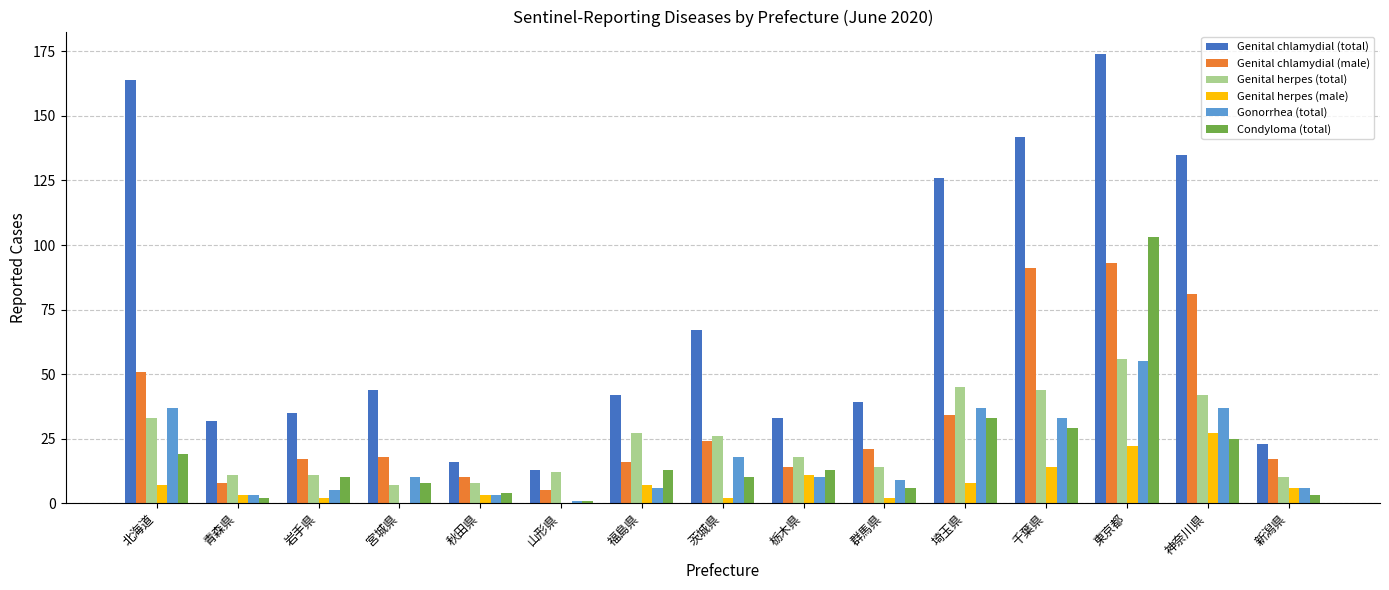

What are all the series names shown in the legend?

Genital chlamydial (total), Genital chlamydial (male), Genital herpes (total), Genital herpes (male), Gonorrhea (total), Condyloma (total)